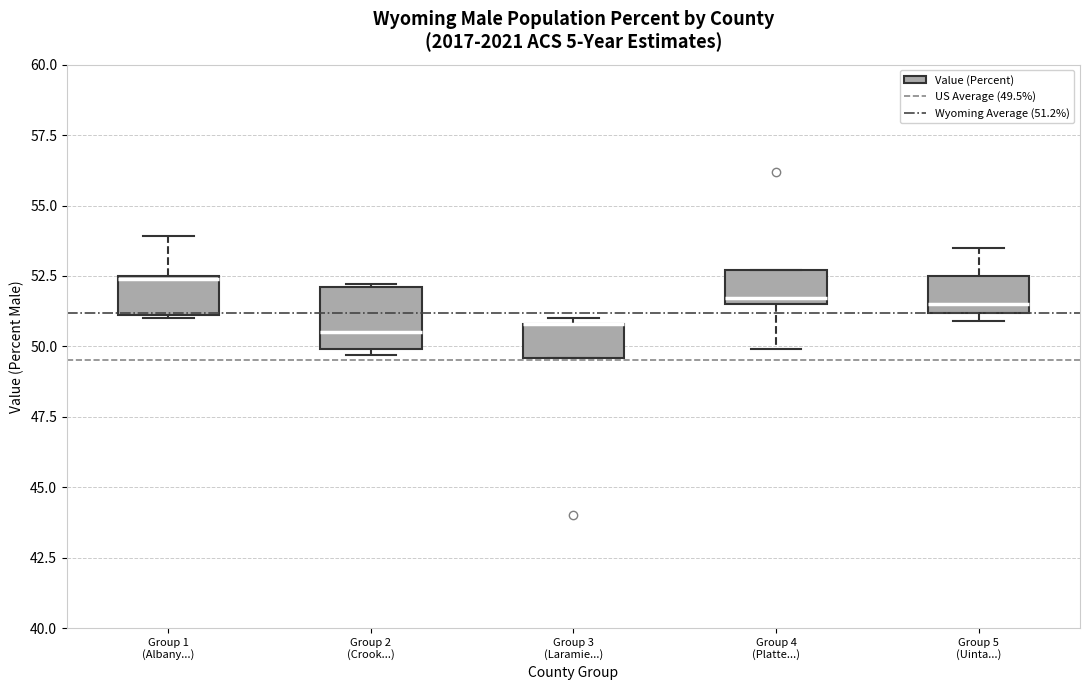

Reading left to right, transcribe this box plot: for each box, give where its median line is, the range the box spans, and where its two whiskers end, as read against the y-axis. The values are not printed on the chart, so give them approximately, as read against the axis.

Group 1 (Albany...): median 52.5, box 51.0 to 52.5, whiskers 51.0 to 54.0
Group 2 (Crook...): median 50.5, box 50.0 to 52.0, whiskers 49.5 to 52.0
Group 3 (Laramie...): median 51.0 (drawn on the box's upper edge), box 49.5 to 51.0, whiskers 49.5 to 51.0 (just above the box's upper edge)
Group 4 (Platte...): median 51.5 (just above the box's lower edge), box 51.5 to 52.5, whiskers 50.0 to 52.5
Group 5 (Uinta...): median 51.5, box 51.0 to 52.5, whiskers 51.0 (just below the box's lower edge) to 53.5